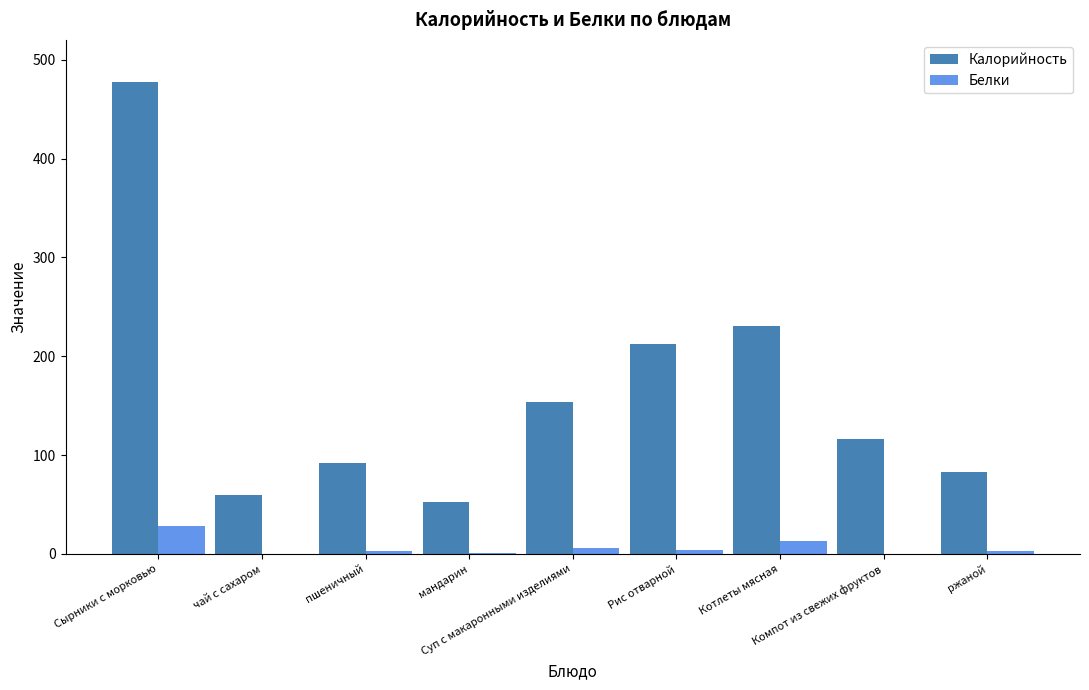

Is the value of Белки at Сырники с морковью greater than the value of Калорийность at ржаной?

No